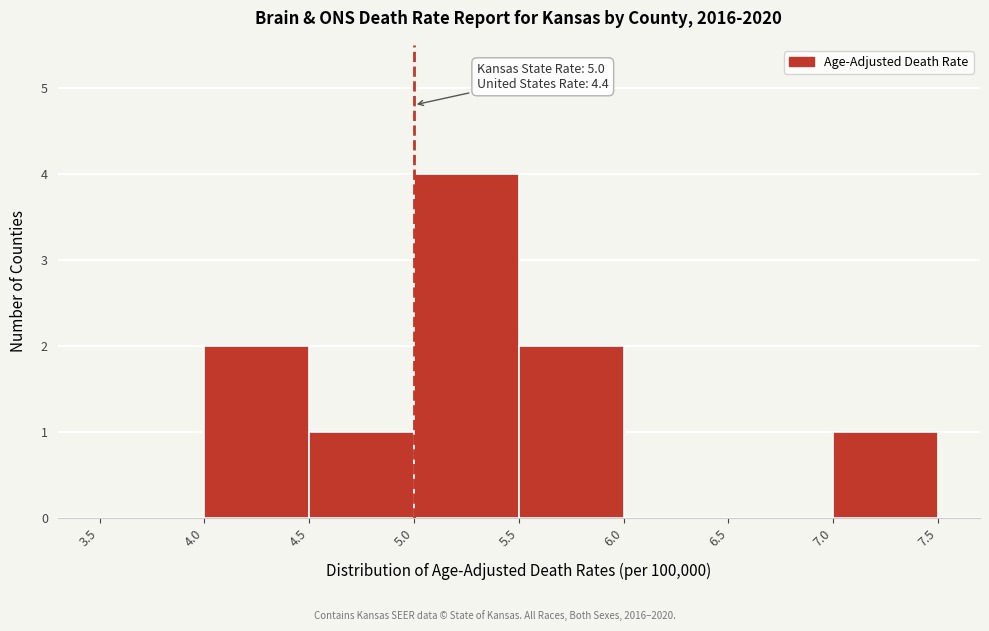

Which range on the x-axis has the tallest bar?

5.0 to 5.5